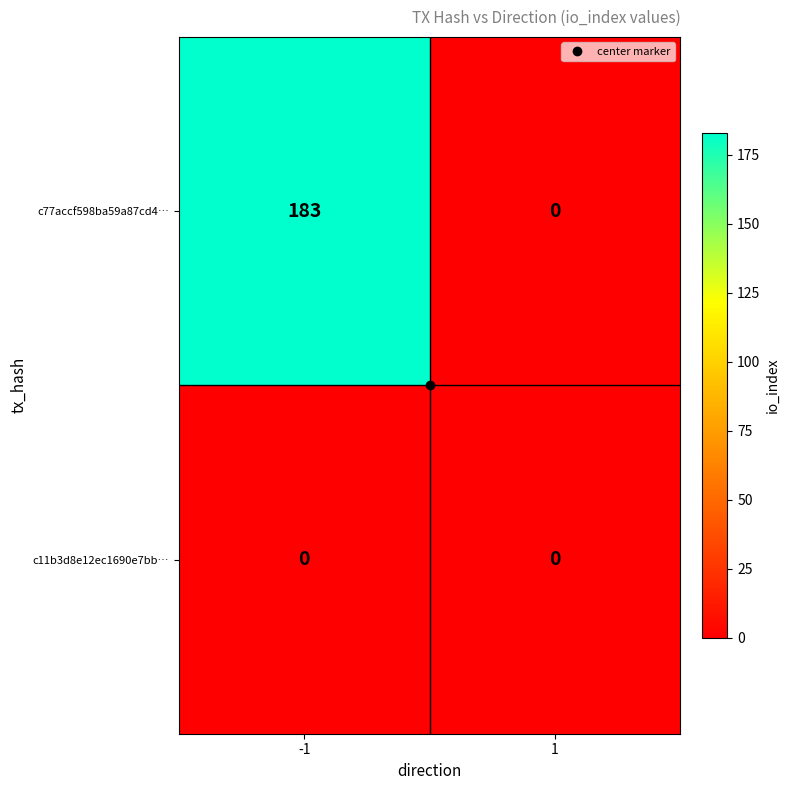

The c11b3d8e12ec1690e7bb… series shows 0 at 1. True or false?

True